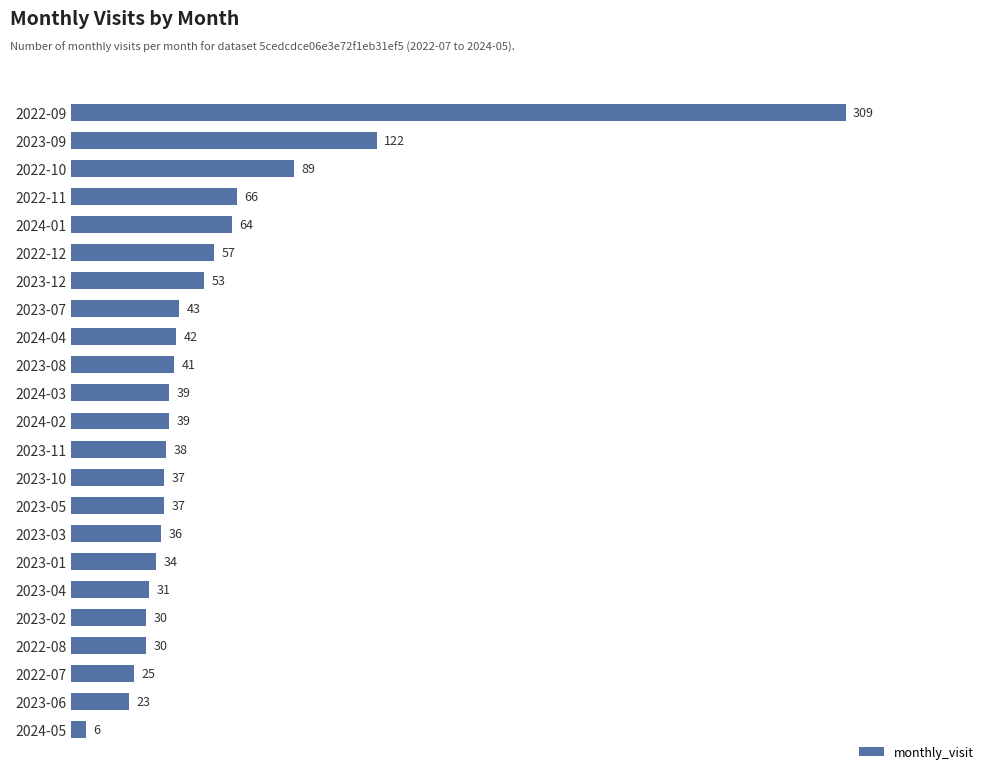

The chart shows a value of 23 at 2023-06. True or false?

True